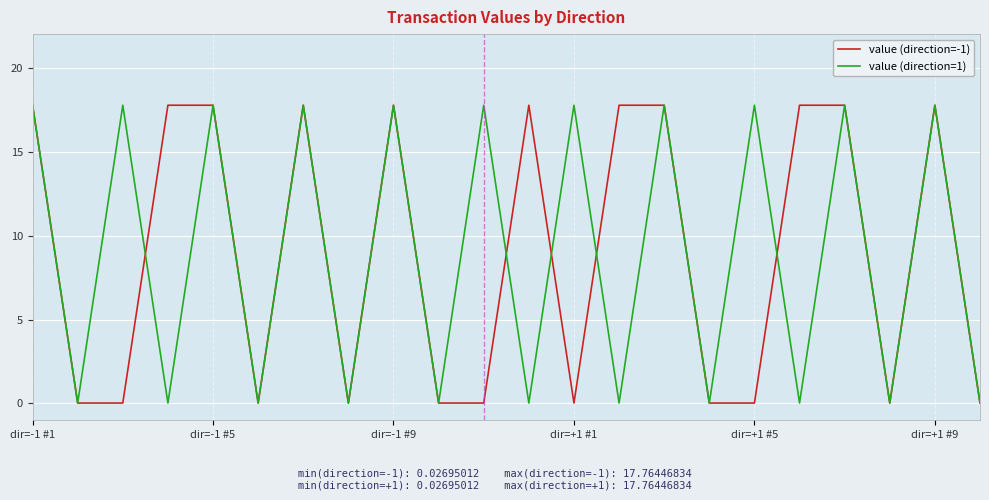

What is the highest value of the value (direction=1) series?

17.8